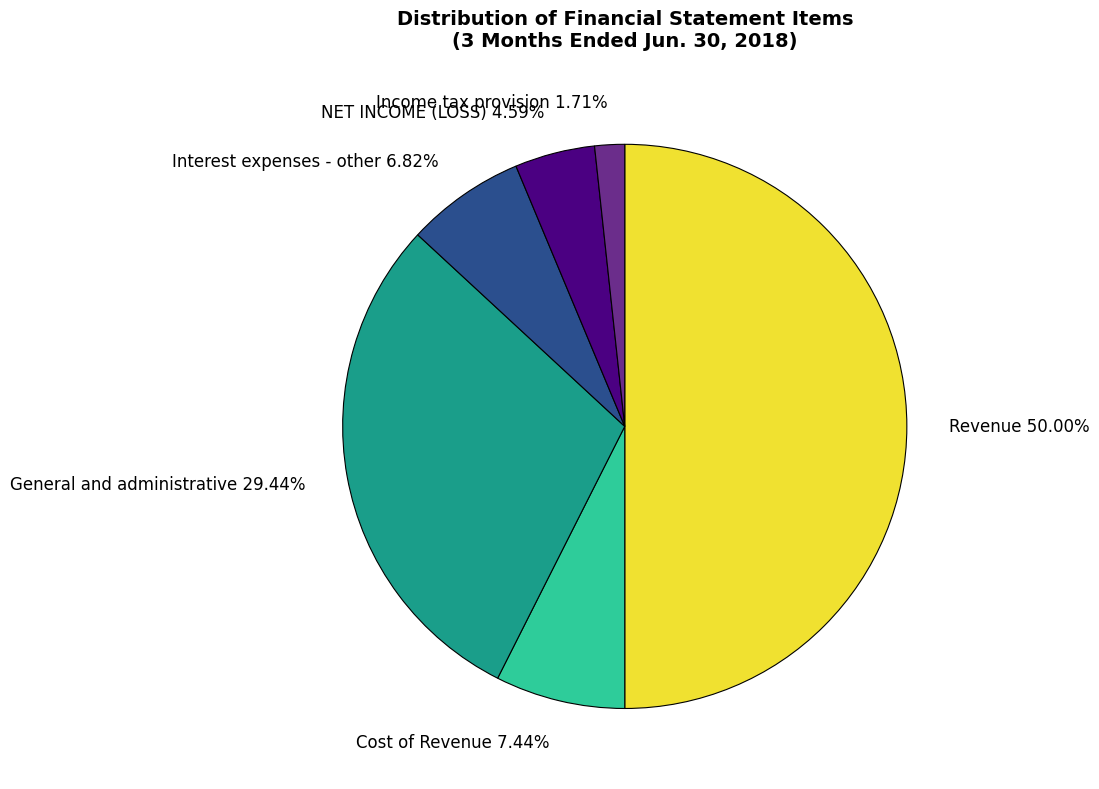

Rank the categories by value from lowest to highest.

Income tax provision, NET INCOME (LOSS), Interest expenses - other, Cost of Revenue, General and administrative, Revenue